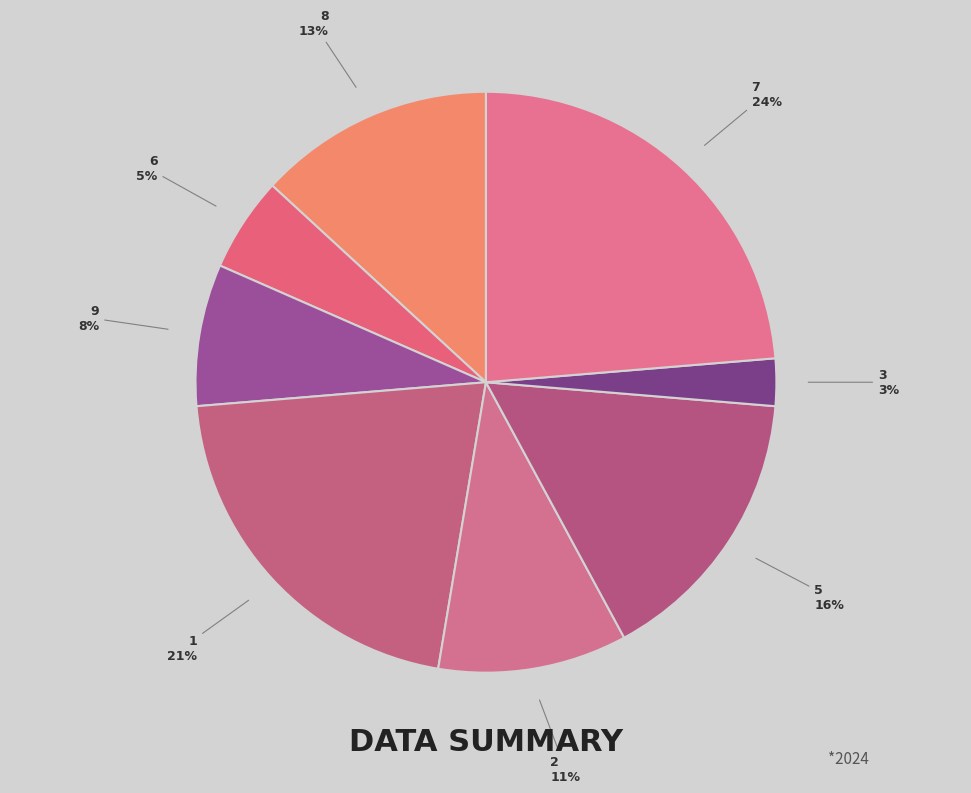

Count the number of slices in the pie.

8